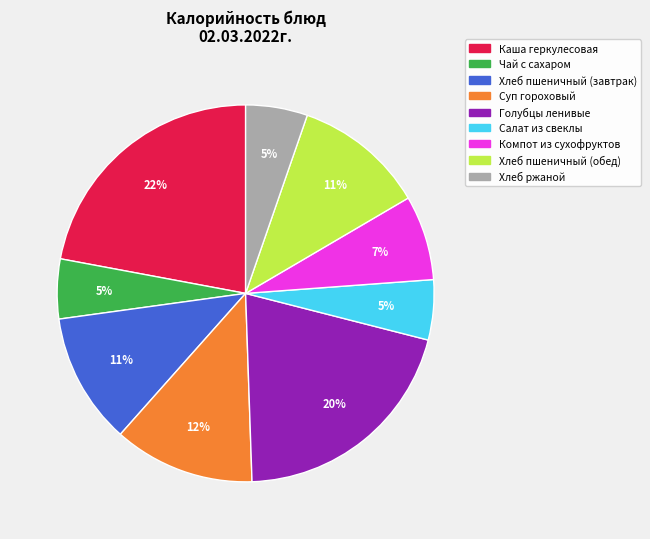

Which has a higher value, Хлеб пшеничный (завтрак) or Голубцы ленивые?

Голубцы ленивые